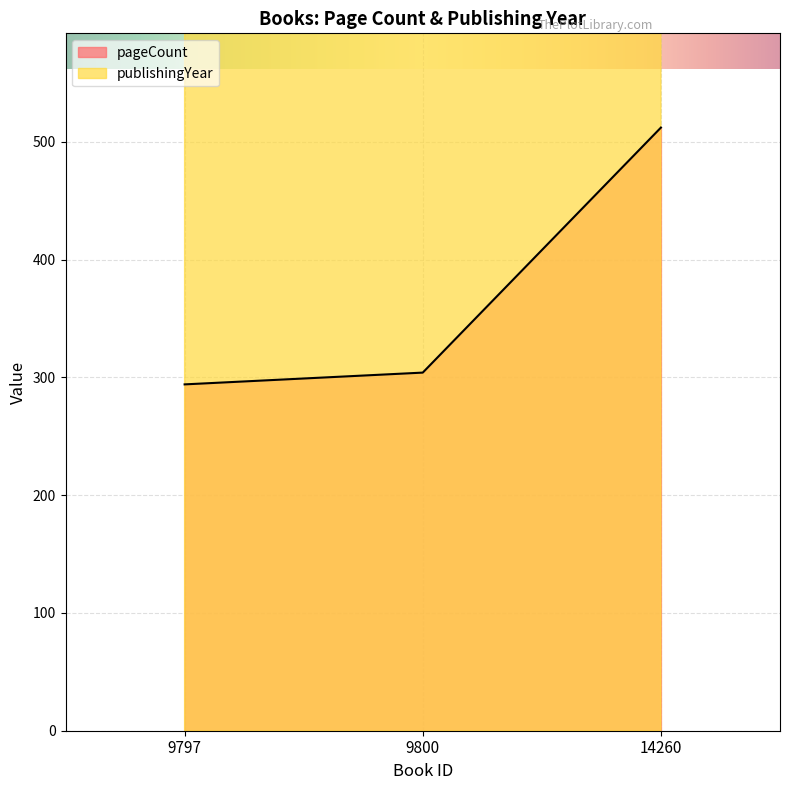

What is the highest value of the pageCount series?

512